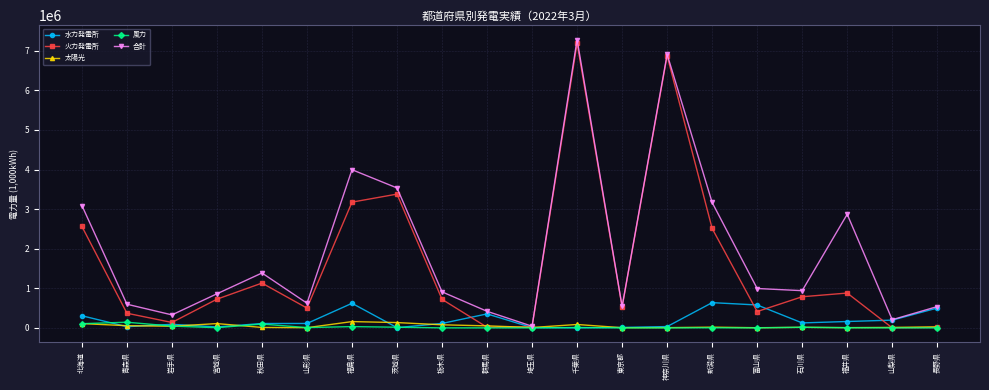

In 風力, how many points are higher than both neighbors (excluding endpoints)?

6